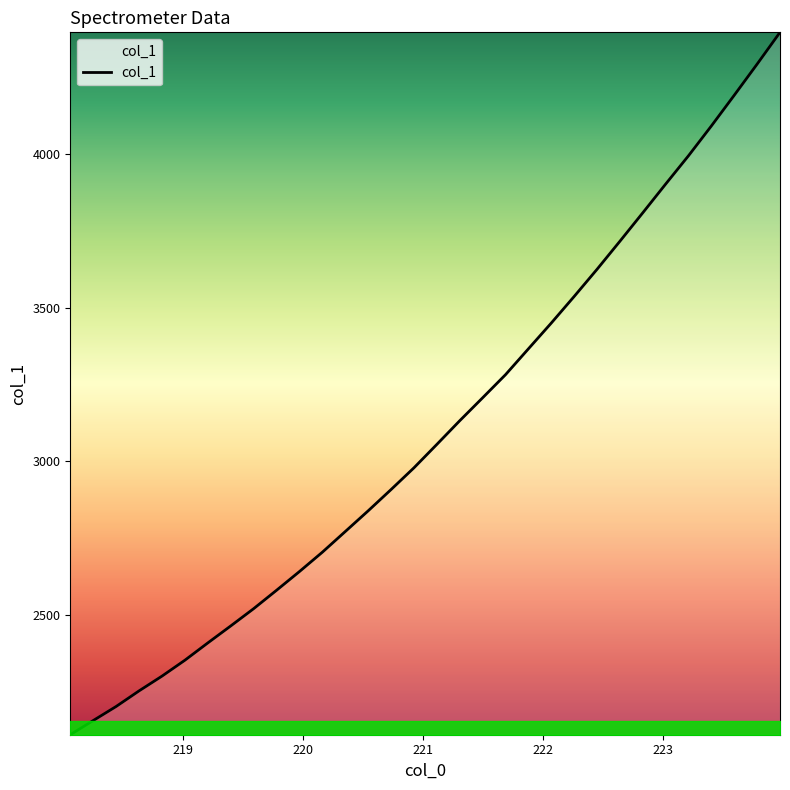

What is the maximum value shown in the chart?

4396.1